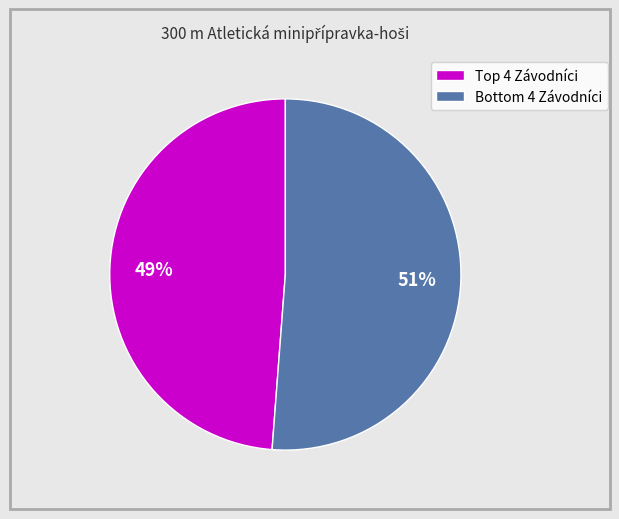

How many segments does this pie chart have?

2